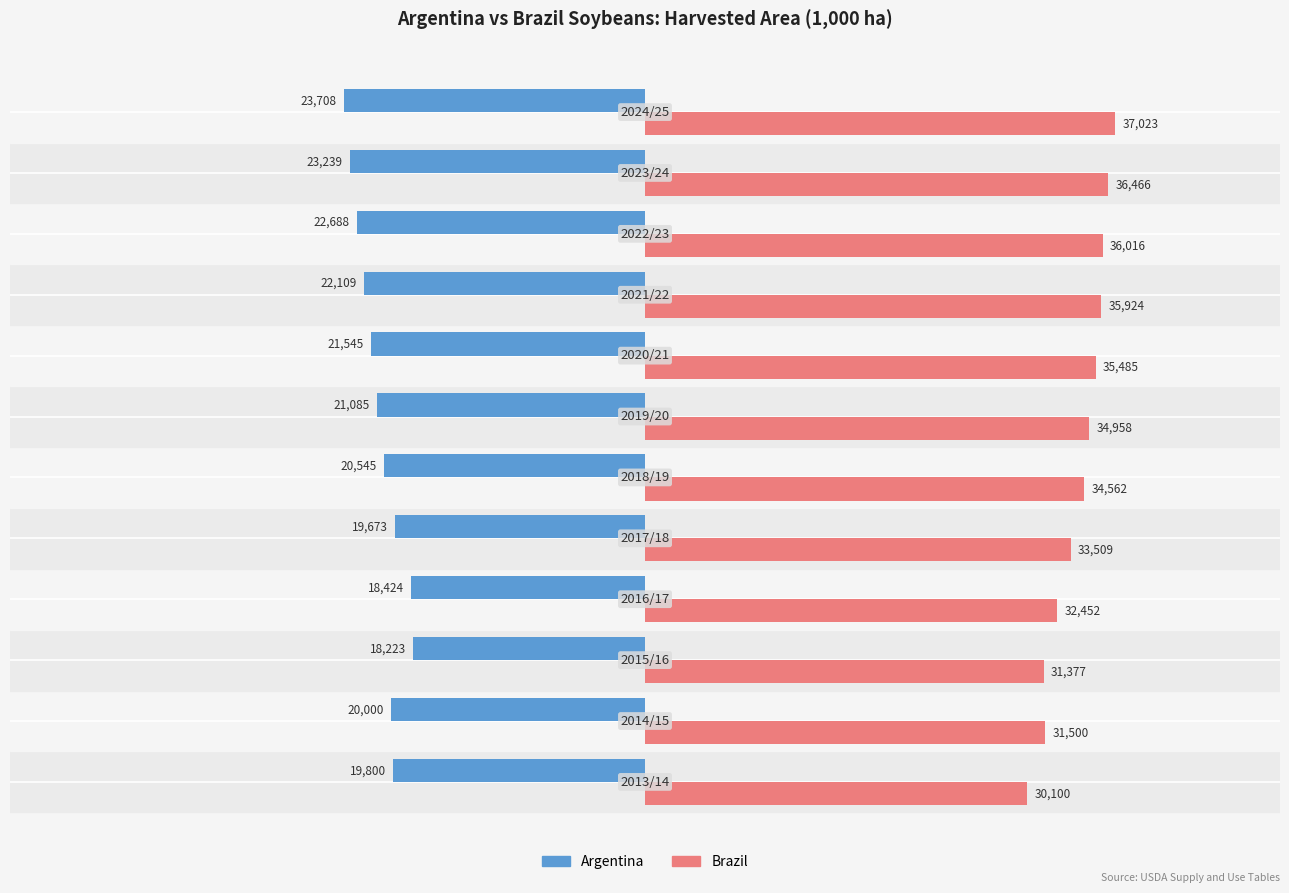

Which series has the largest range (max minus min)?

Brazil